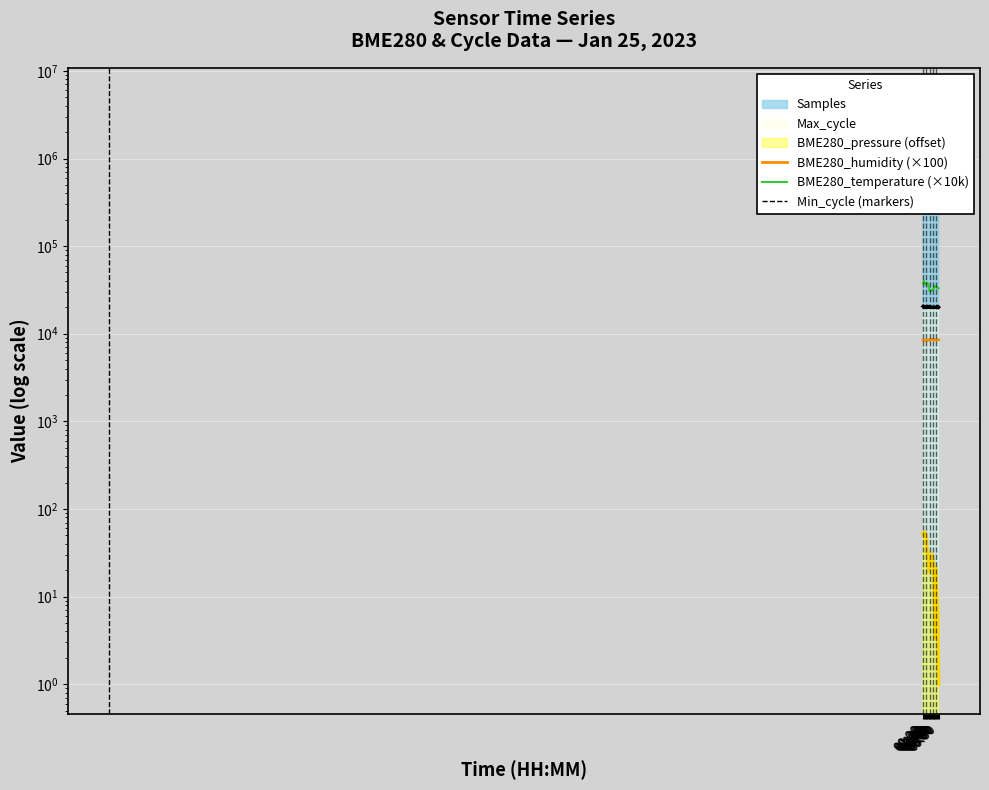

The BME280_pressure series shows 20.8 at 08:00. True or false?

True